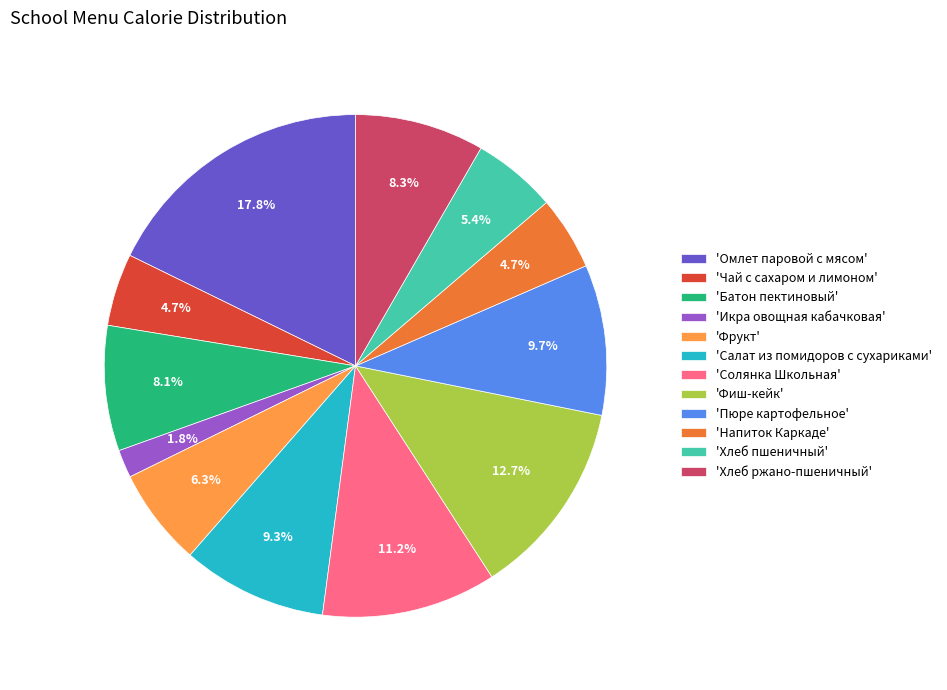

Approximately how many times larger is the value at 'Хлеб ржано-пшеничный' compared to 'Чай с сахаром и лимоном'?

1.8